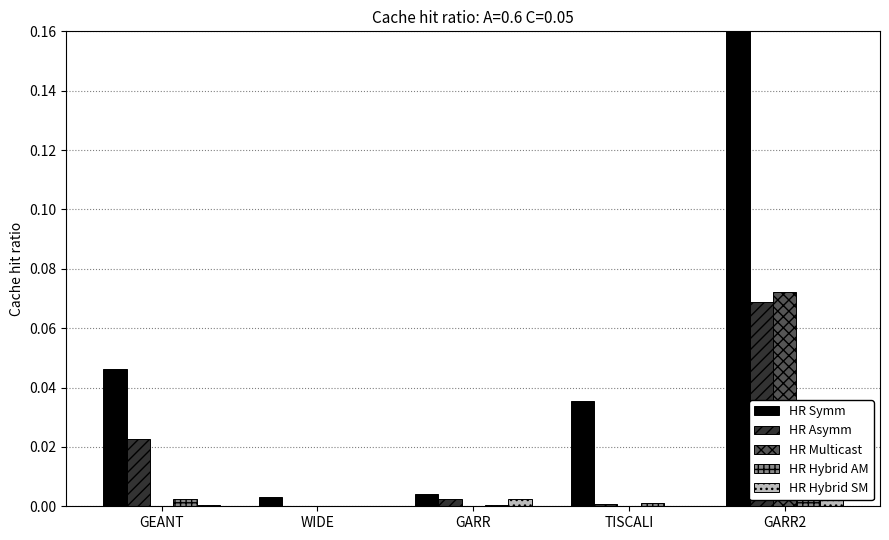

The Сметна стойност series shows 0.0 at GARR2. True or false?

False